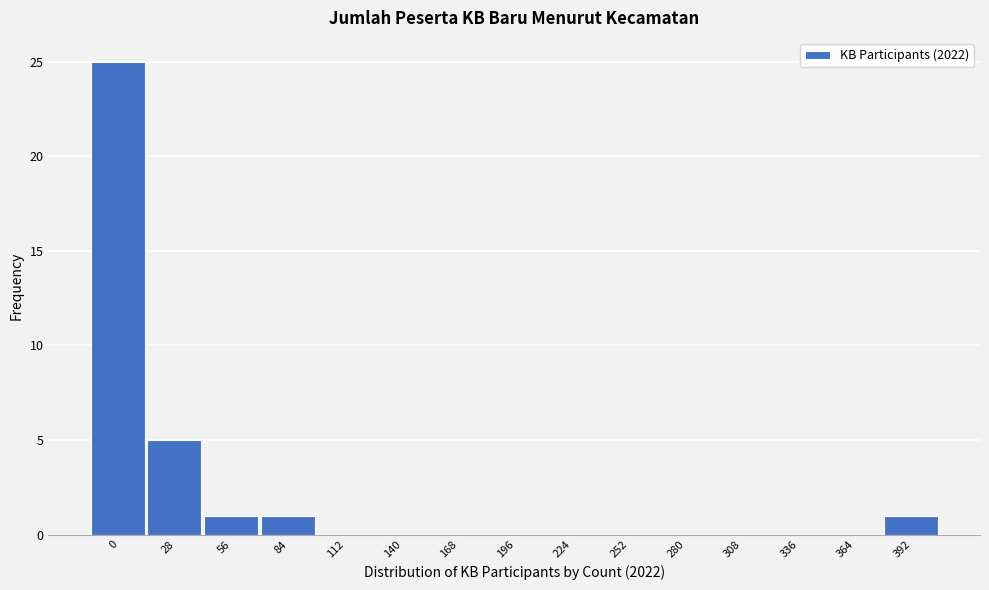

Reading right to left, transcribe all the data shown in this chart.

392=1	364=0	336=0	308=0	280=0	252=0	224=0	196=0	168=0	140=0	112=0	84=1	56=1	28=5	0=25